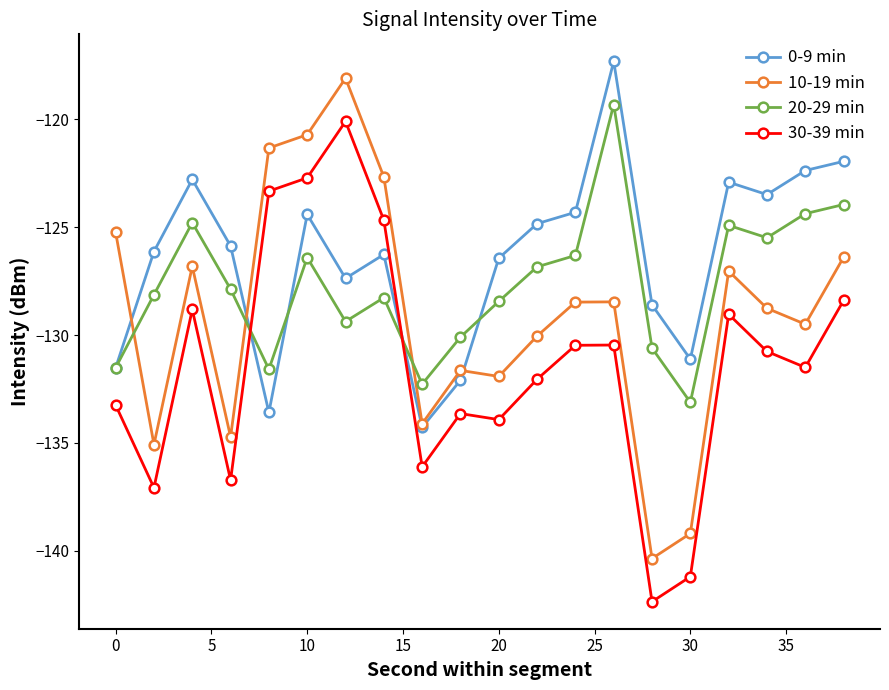

List the series in order of their overall mean, lowest first.

30-39 min, 10-19 min, 20-29 min, 0-9 min